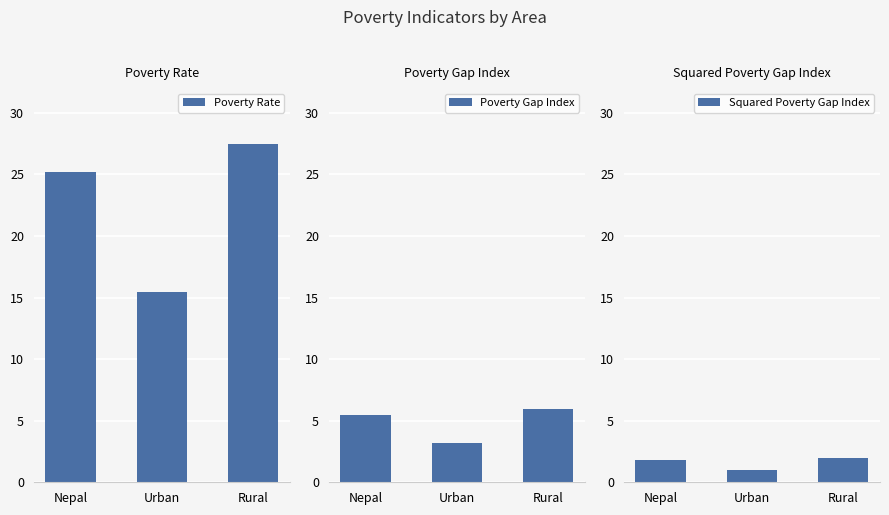

Which series has the largest total across all categories?

Poverty Rate